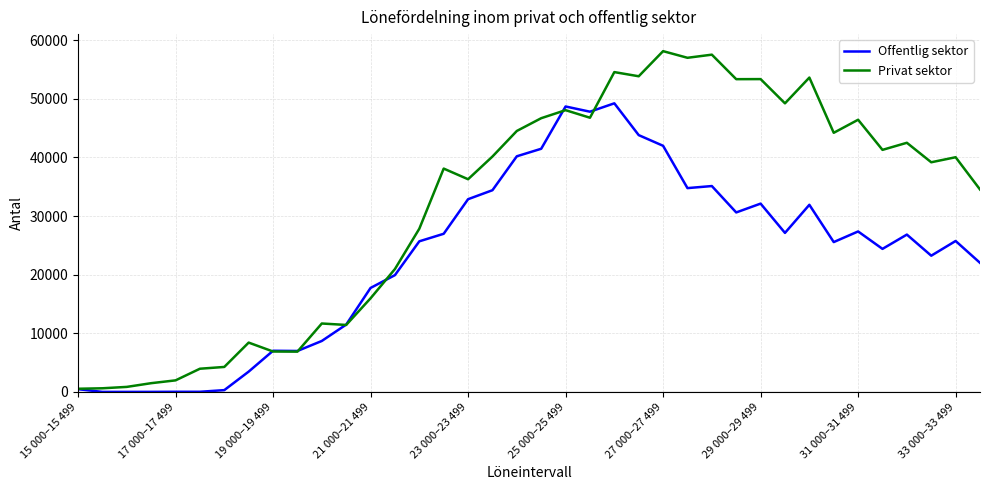

Which series has the widest spread of values?

Privat sektor